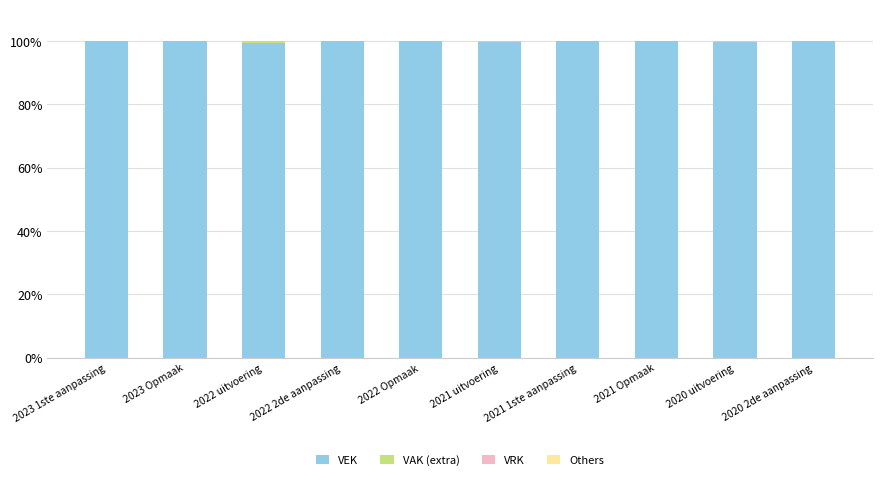

Is it true that VEK equals 131.4 at 2023 Opmaak?

False